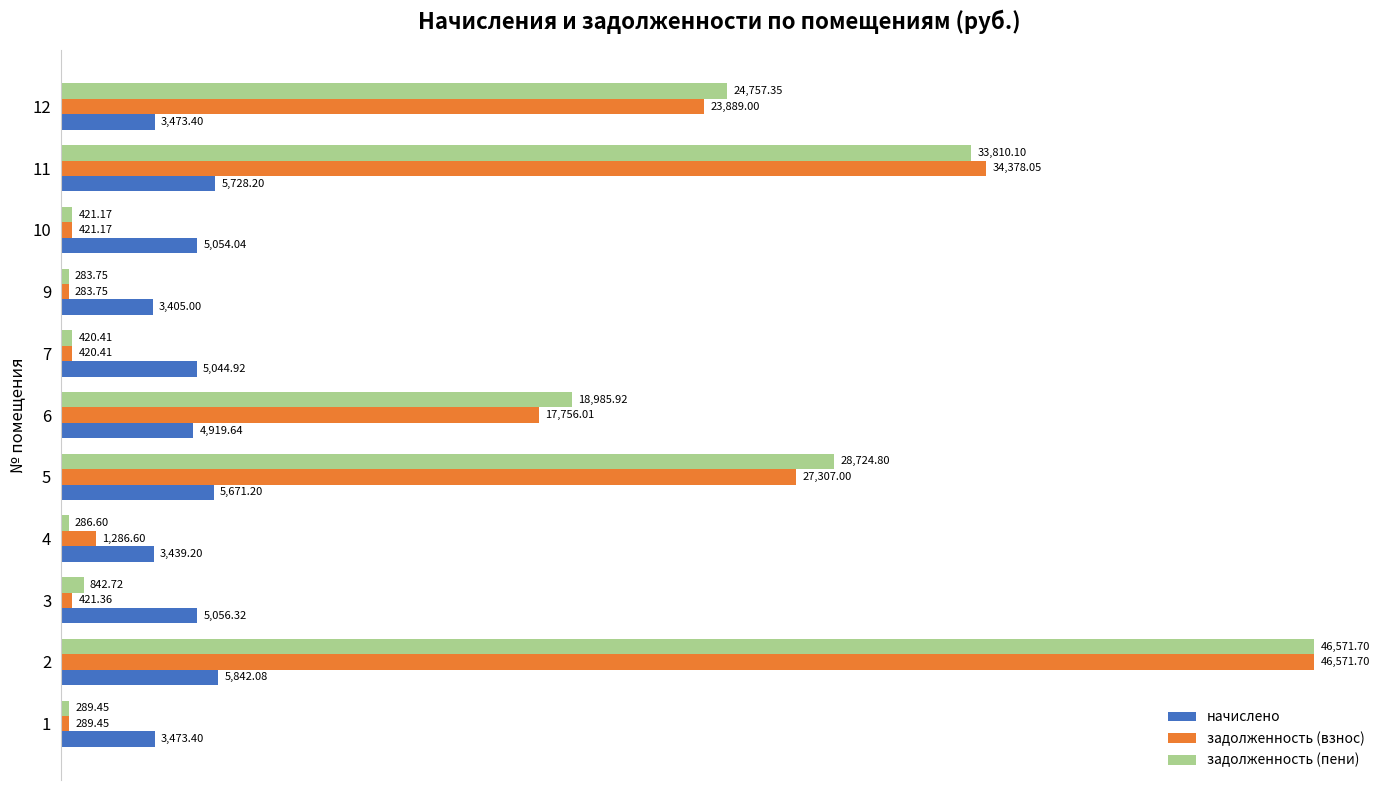

What is the smallest value displayed?

283.8